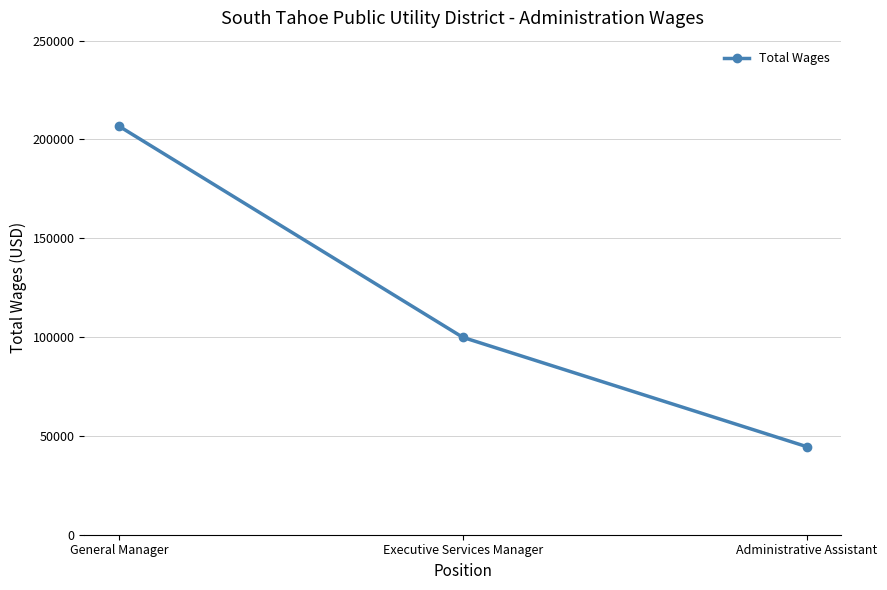

What is the value of the 3rd point from the left?

44563